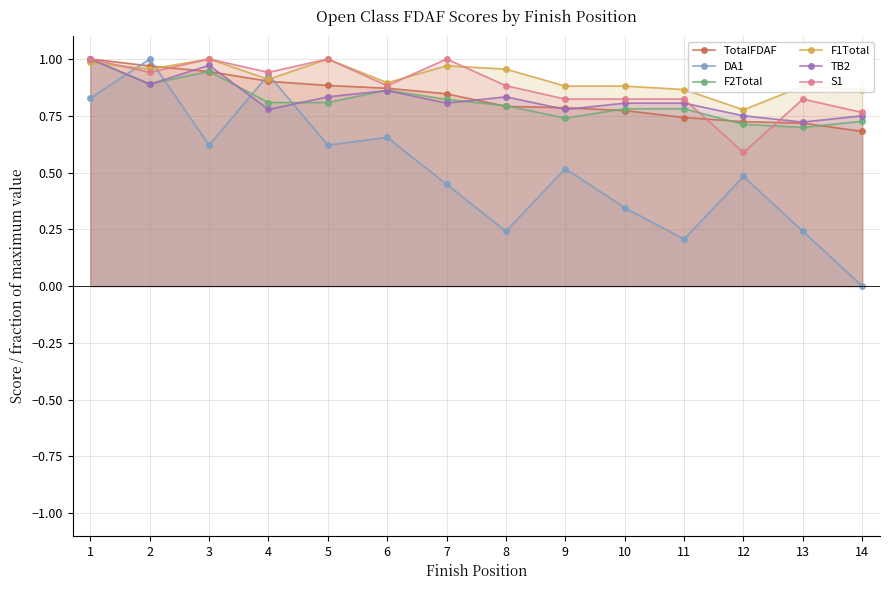

Is it true that S1 equals 0.8 at 13?

True